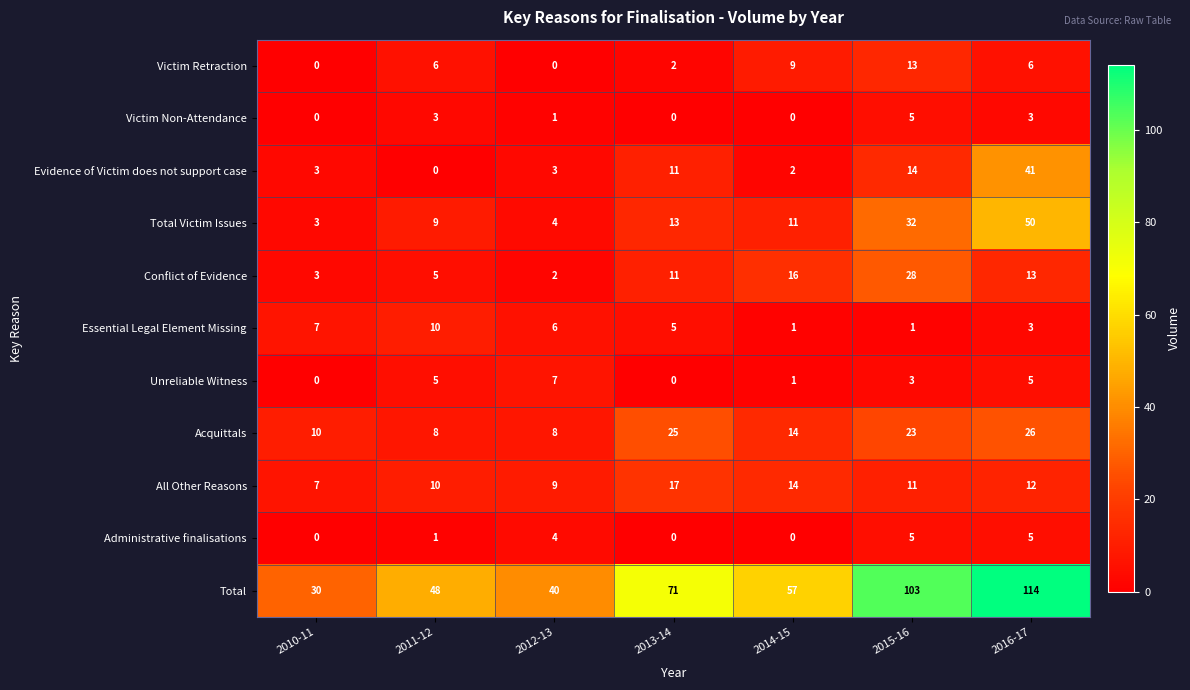

How many data points does each series have?

7